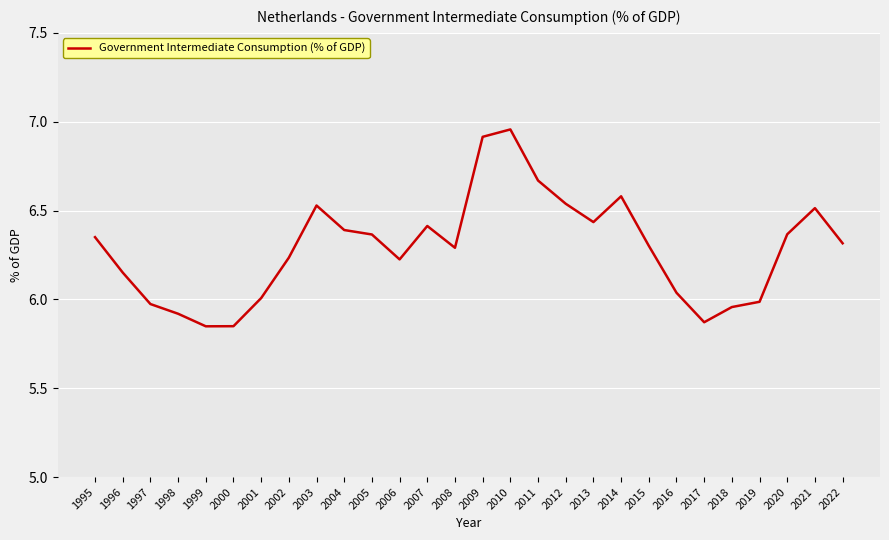

The value at 2016 is 2.4. True or false?

False